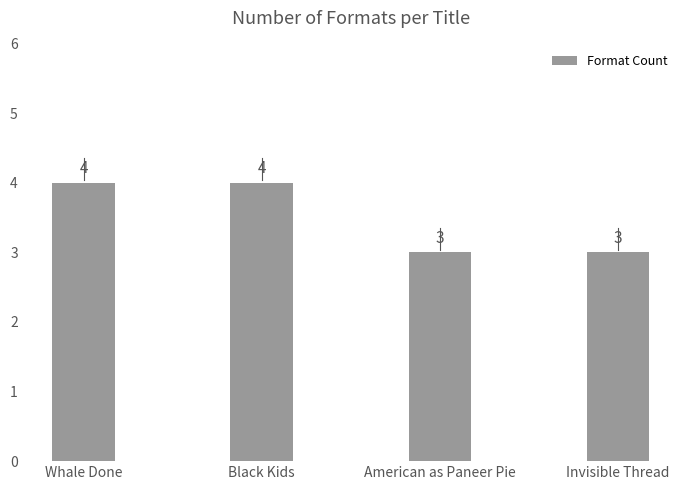

What is the greatest value displayed?

4